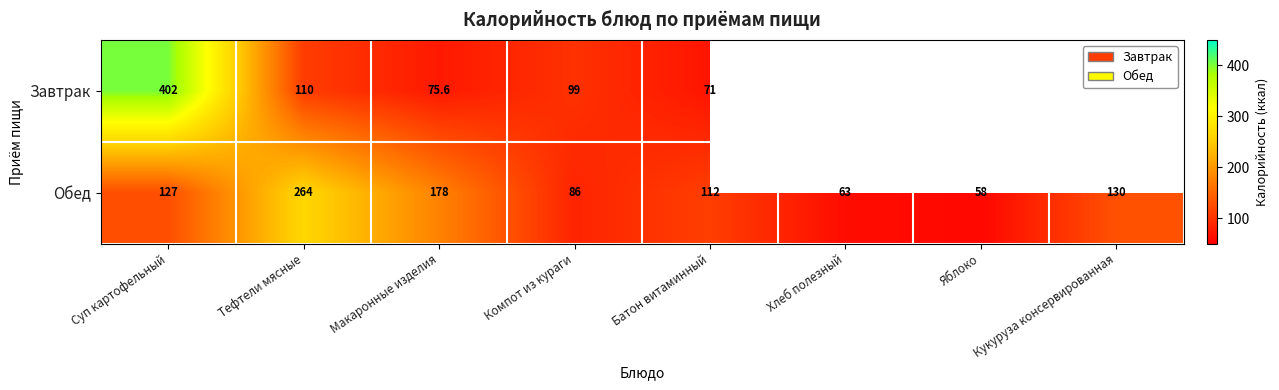

What is the total value across all series at Батон витаминный?

183.0